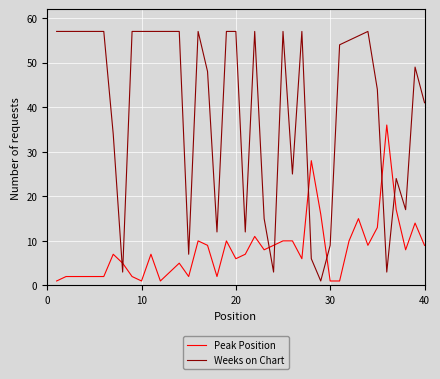

What is the difference between the maximum and minimum values in the Weeks on Chart series?

56